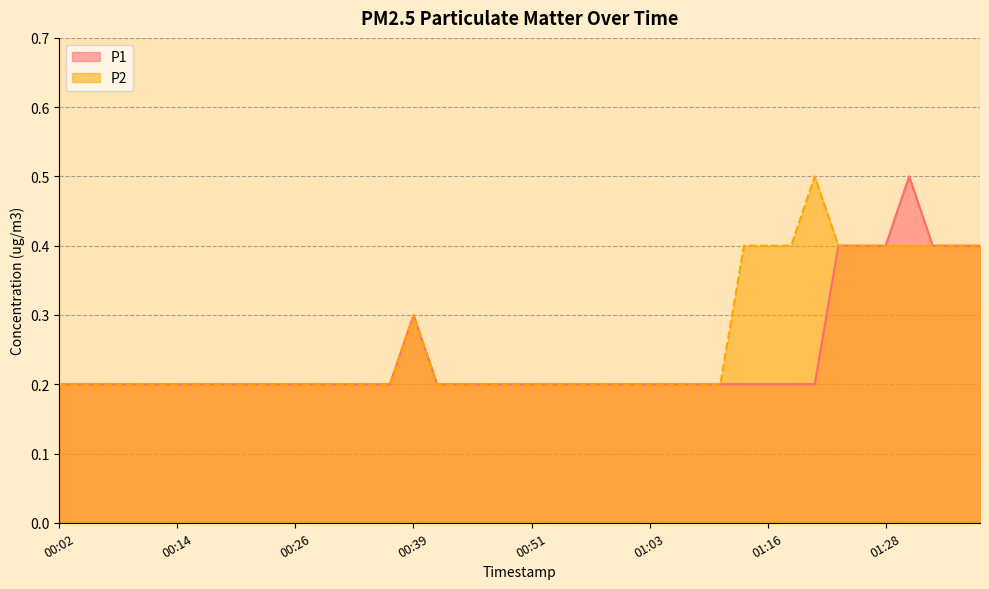

At which category does P1 reach its first local peak?

00:39